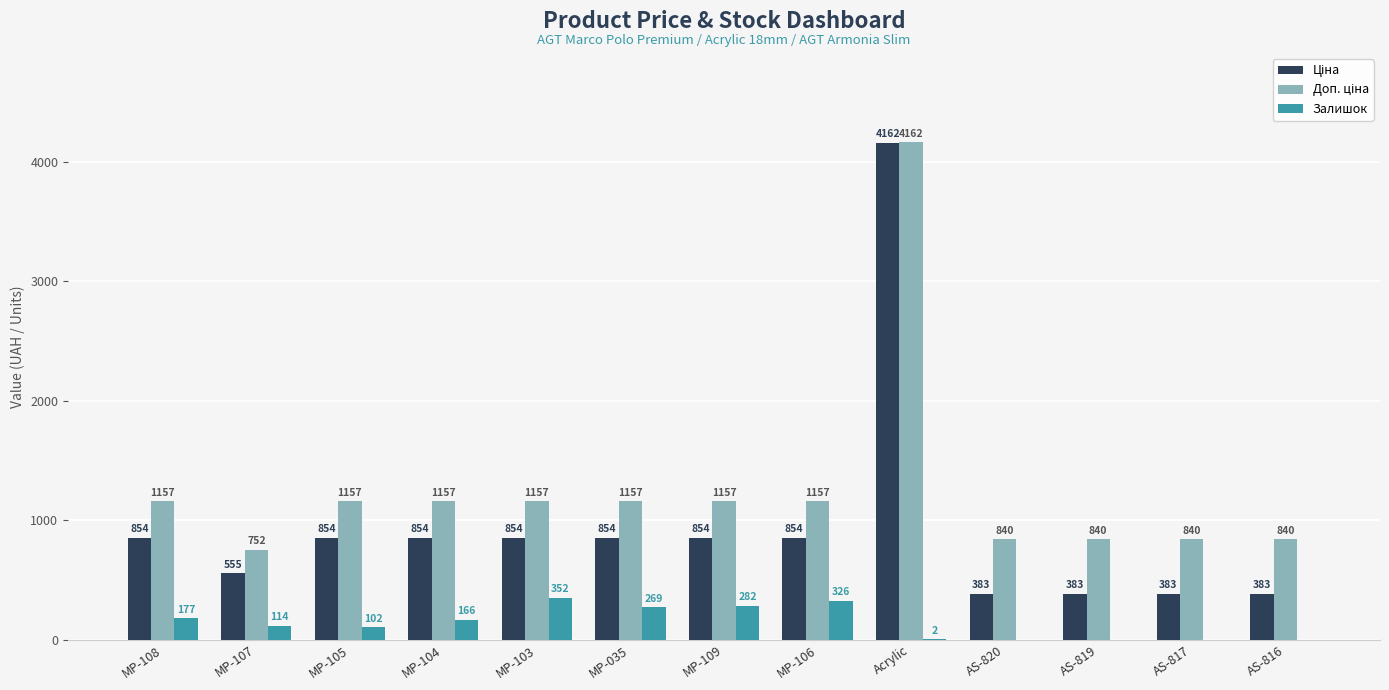

What is the average value of the Залишок series?

137.7